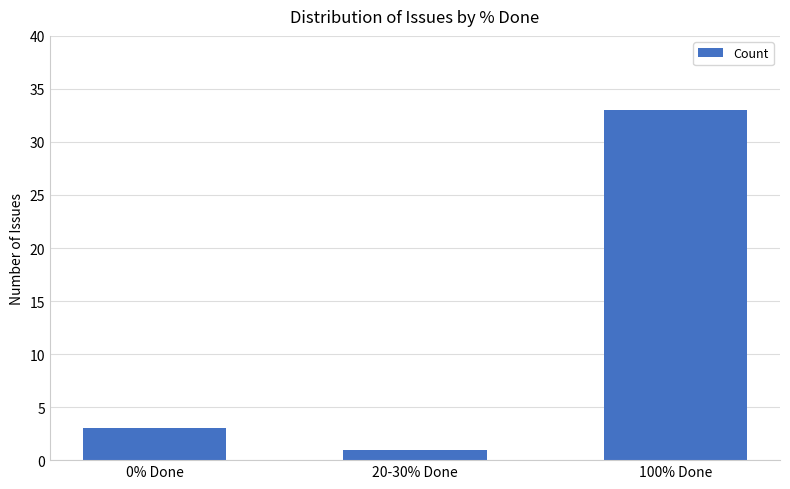

At which label is the value closest to 17?

0% Done